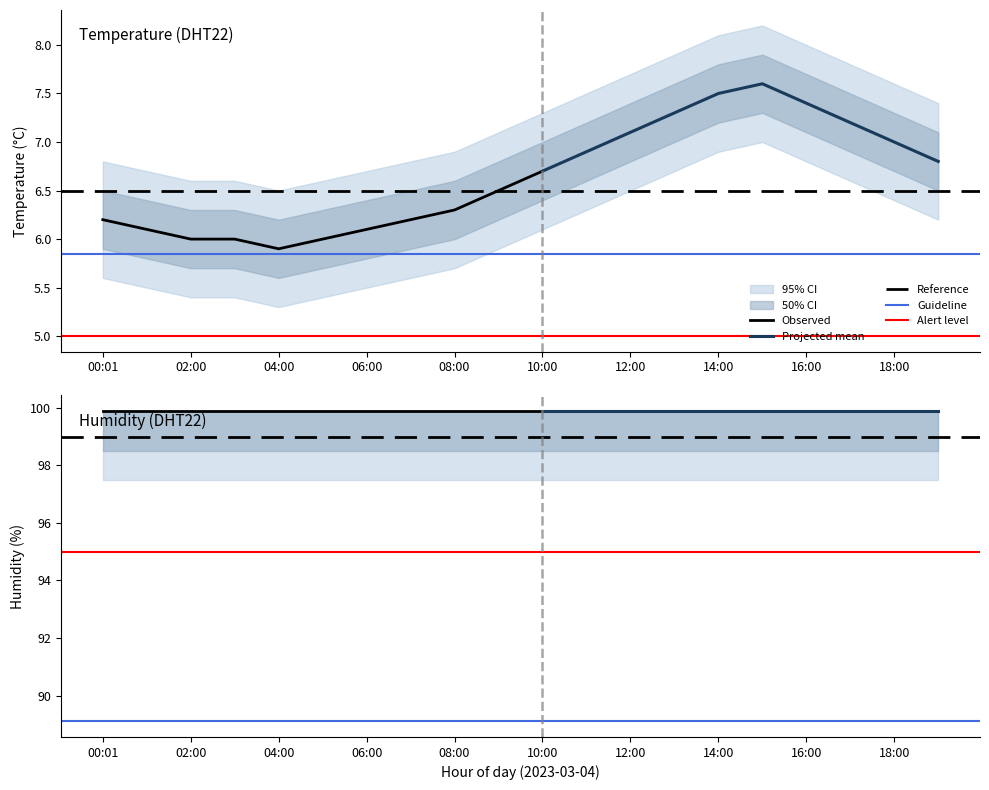

What is the minimum value shown in the chart?

5.9